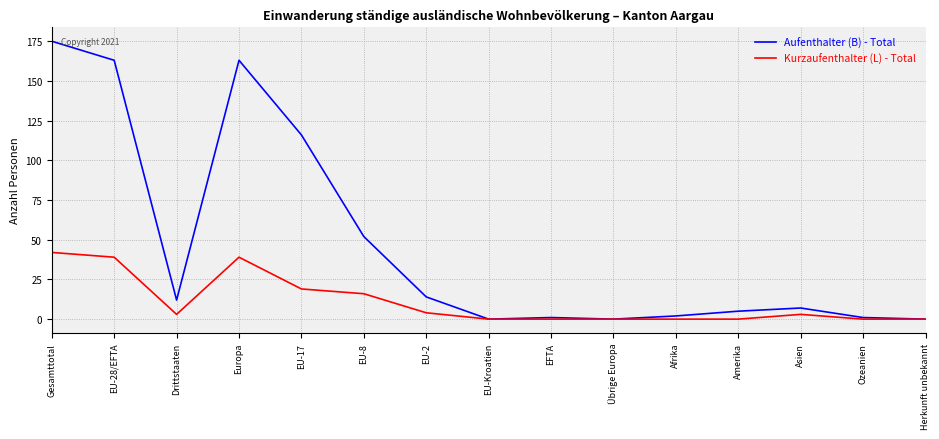

Which series has the largest range (max minus min)?

Aufenthalter (B) - Total